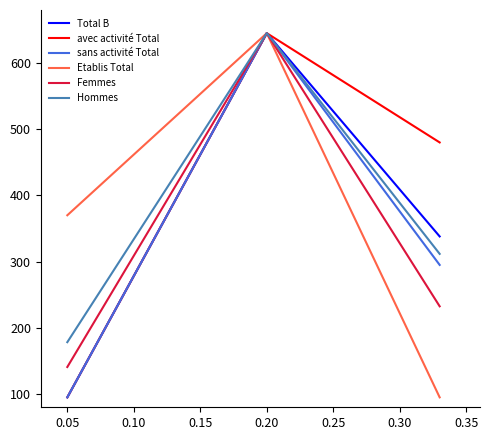

Reading right to left, what are all the values shown in this chart?

Total B: 338.0	645.0	95.0
avec activité Total: 480.0	645.0	95.0
sans activité Total: 295.0	645.0	95.0
Etablis Total: 95.0	645.0	370.0
Femmes: 232.5	645.0	140.8
Hommes: 311.7	645.0	178.3